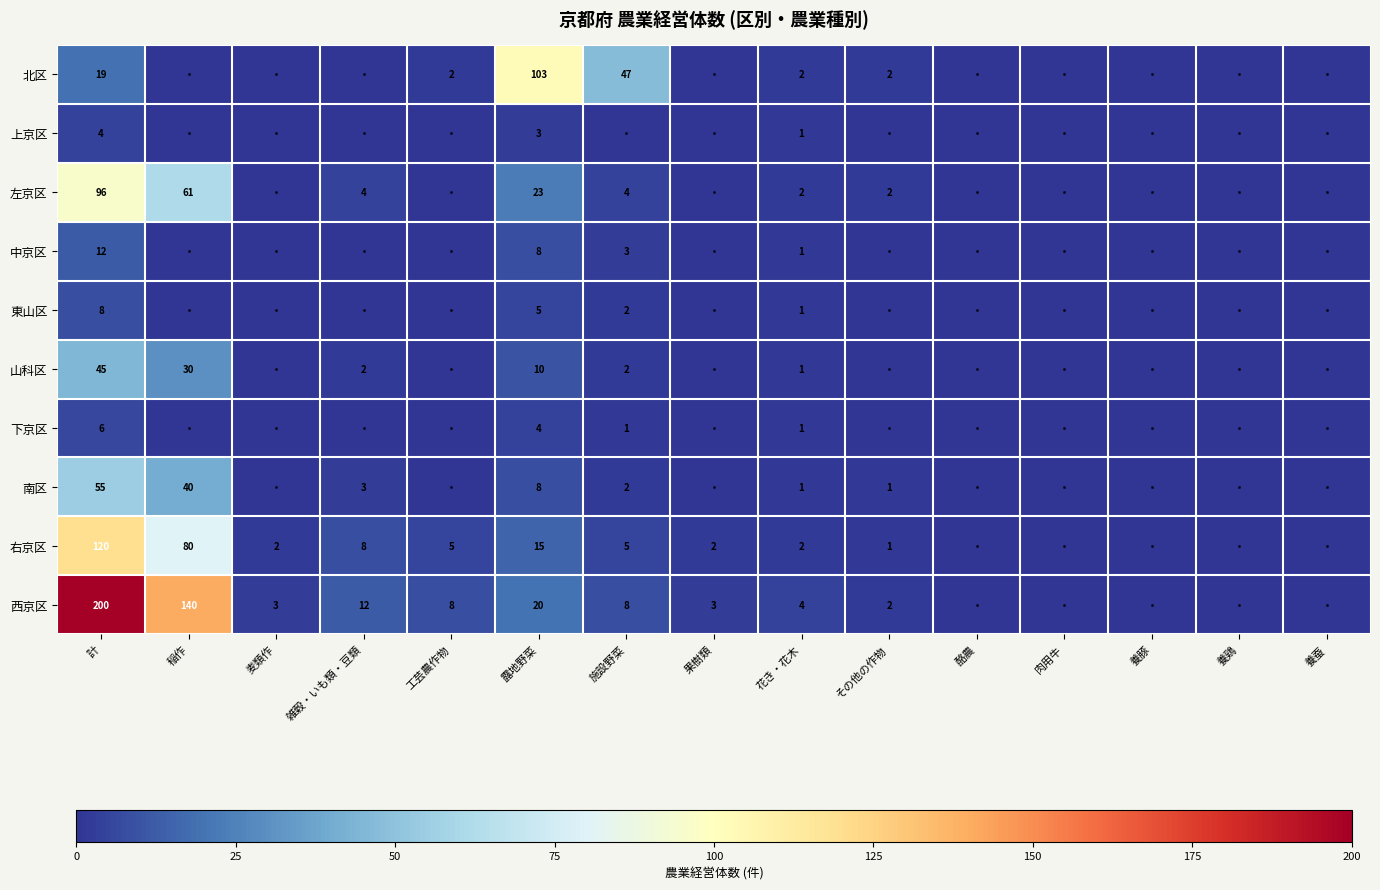

At 計, list the series in order from smallest to largest.

上京区, 下京区, 東山区, 中京区, 北区, 山科区, 南区, 左京区, 右京区, 西京区